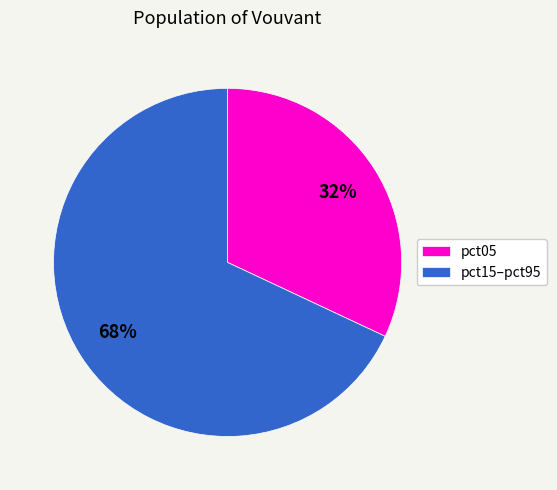

To the nearest percent, what is the combined percentage of pct15–pct95 and pct05?

100%